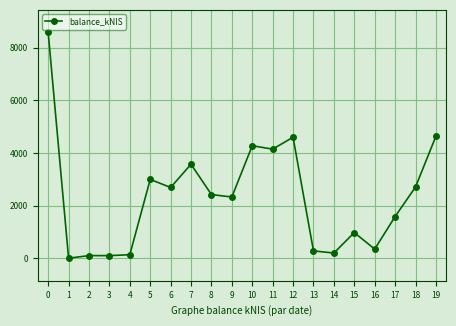

Which has a higher value, 19 or 14?

19